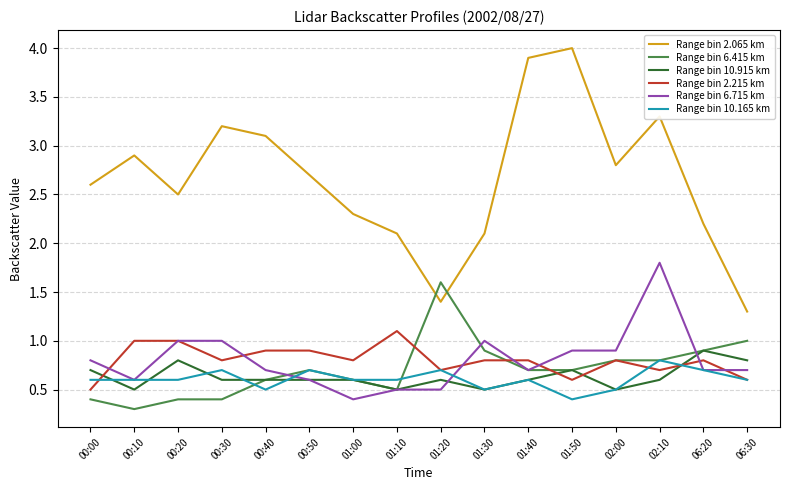

True or false: Range bin 2.215 km and Range bin 2.065 km intersect in this chart.

False